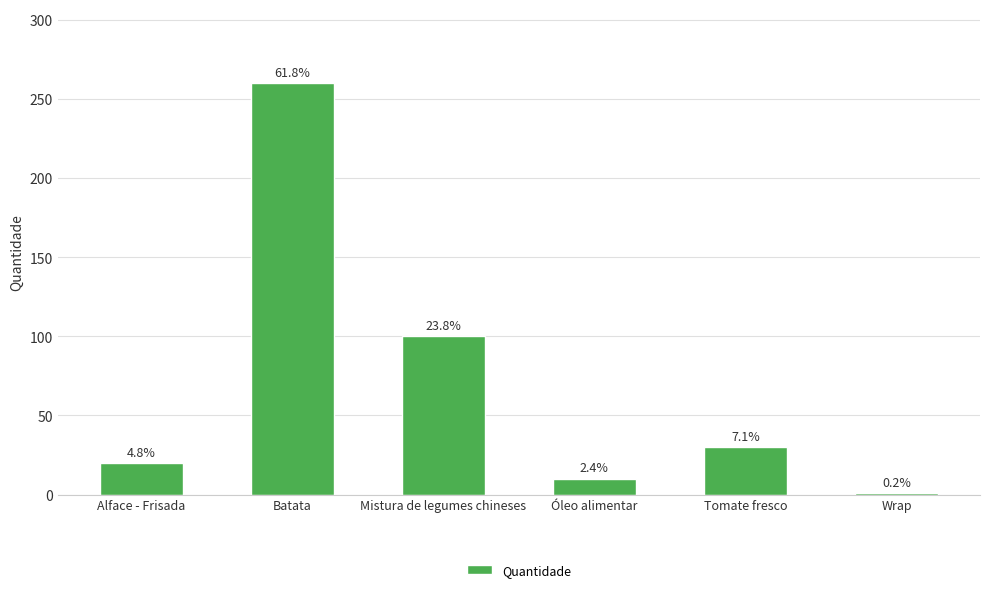

What is the label of the 4th bar from the right?

Mistura de legumes chineses